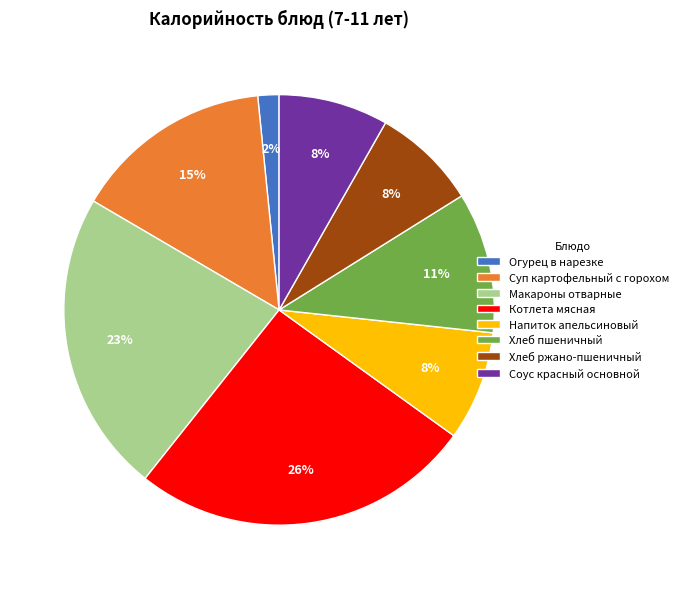

How many segments does this pie chart have?

8